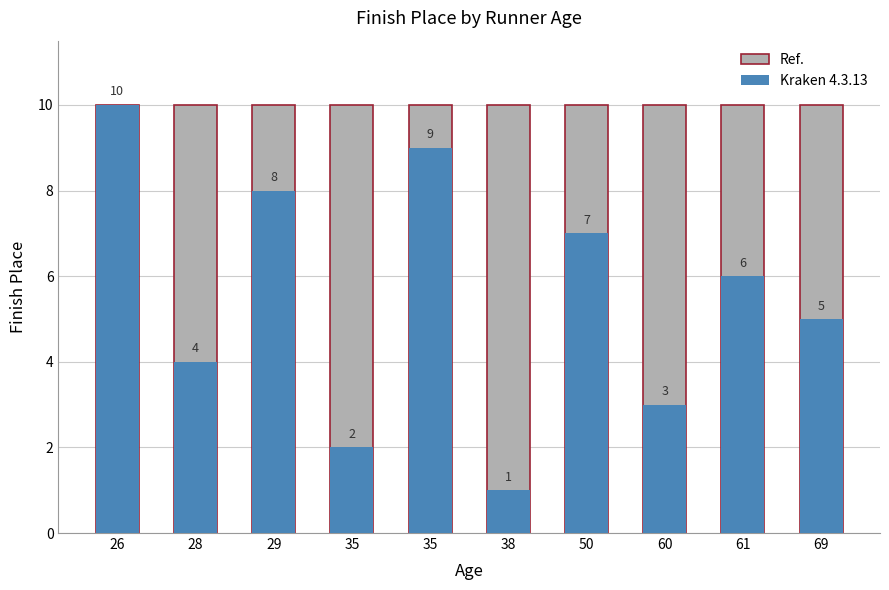

Is it true that Kraken 4.3.13 equals 3 at 50?

False